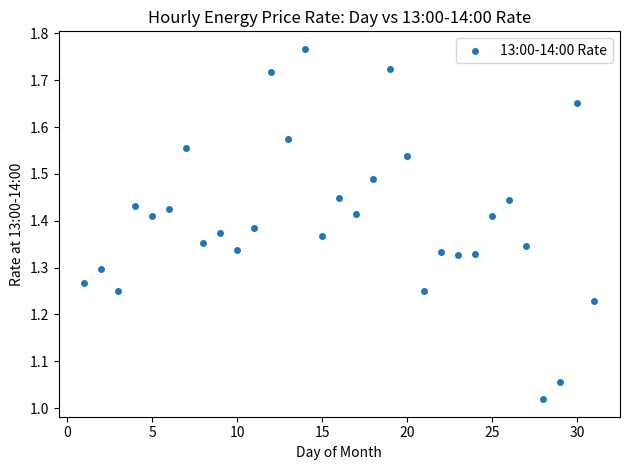

What is the range of X values (max minus min)?

30.0